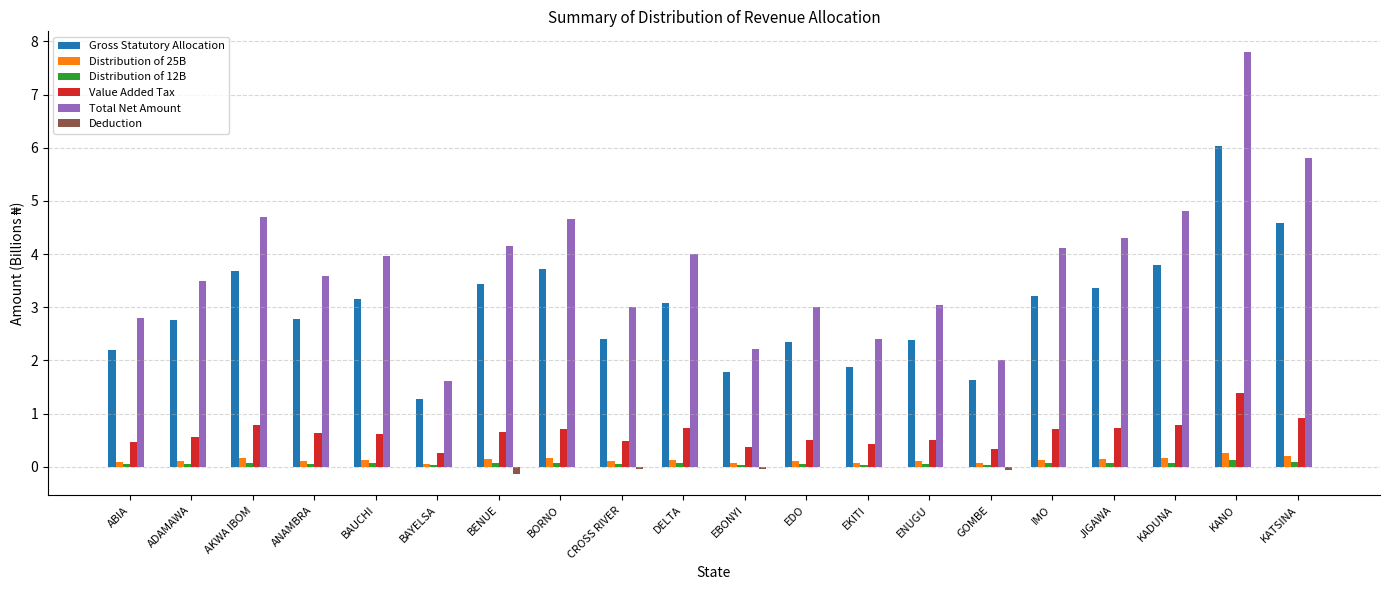

Read the Total Net Amount value at IMO.

4.1